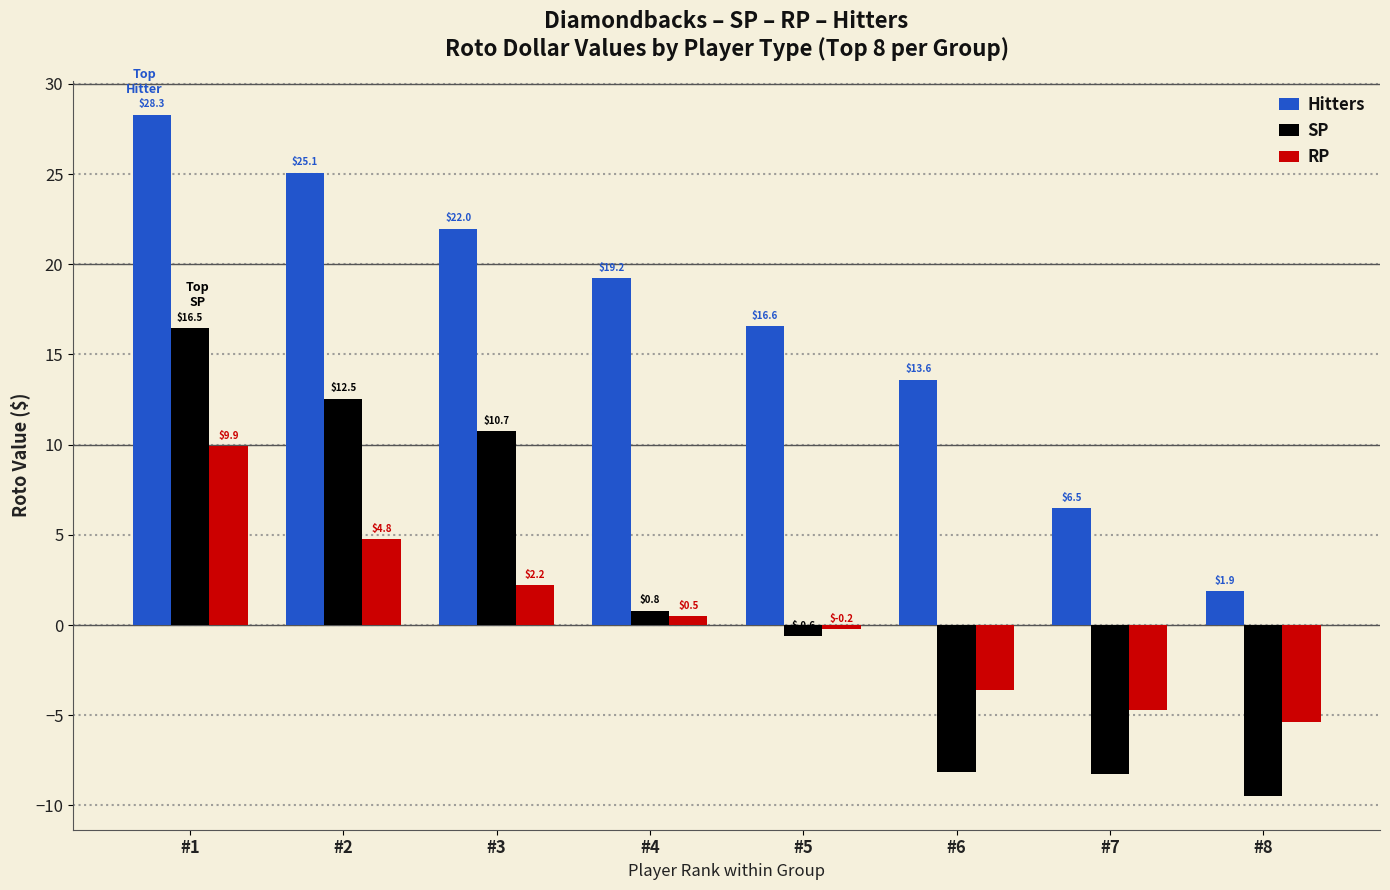

At how many categories does at least one series exceed 0?

8